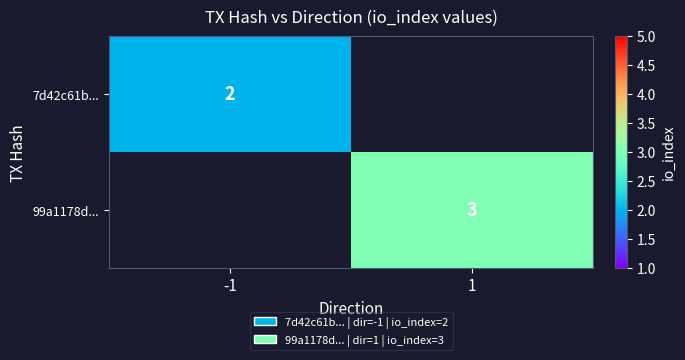

The value of 7d42c61b... at -1 is 3. True or false?

False